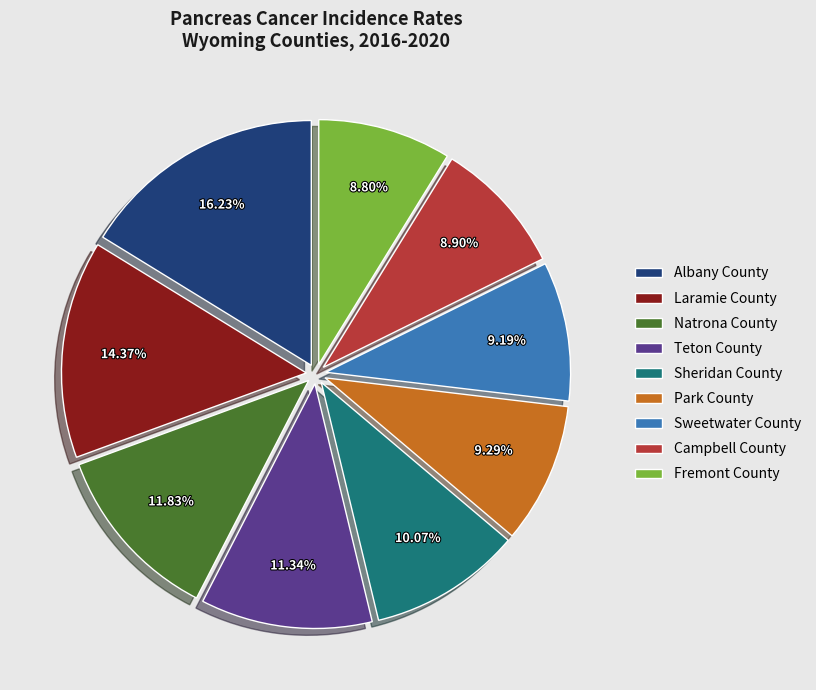

Count the number of slices in the pie.

9